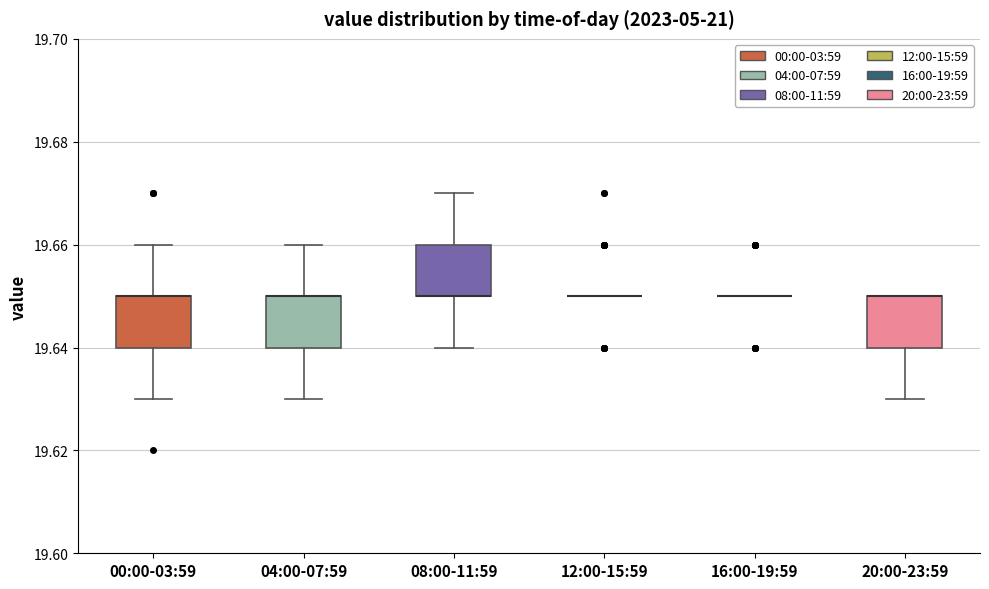

Reading left to right, transcribe this box plot: for each box, give where its median line is, the range the box spans, and where its two whiskers end, as read against the y-axis. The values are not printed on the chart, so give them approximately, as read against the axis.

00:00-03:59: median 19.65 (drawn on the box's upper edge), box 19.64 to 19.65, whiskers 19.63 to 19.66
04:00-07:59: median 19.65 (drawn on the box's upper edge), box 19.64 to 19.65, whiskers 19.63 to 19.66
08:00-11:59: median 19.65 (drawn on the box's lower edge), box 19.65 to 19.66, whiskers 19.64 to 19.67
12:00-15:59: box collapsed to a line at 19.65, whiskers 19.65 to 19.65
16:00-19:59: box collapsed to a line at 19.65, whiskers 19.65 to 19.65
20:00-23:59: median 19.65 (drawn on the box's upper edge), box 19.64 to 19.65, whiskers 19.63 to 19.65